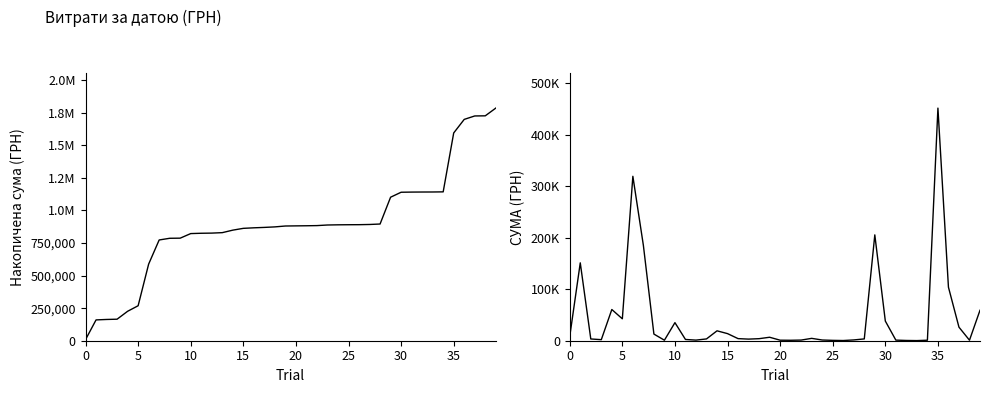

What is the difference between the second highest and minimum values in the Накопичена сума series?

1717710.9